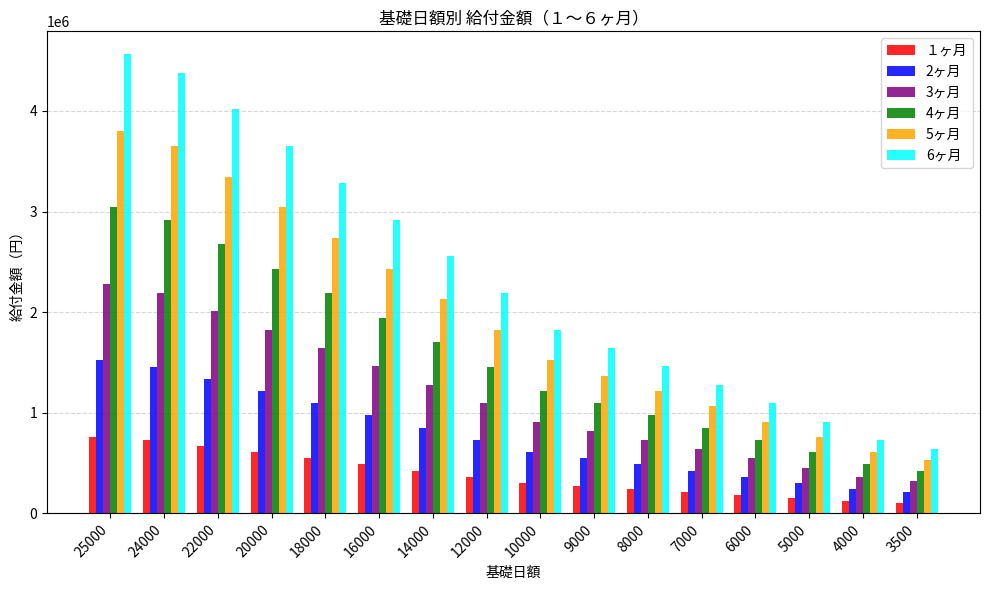

The 5ヶ月 series shows 2366206 at 9000. True or false?

False